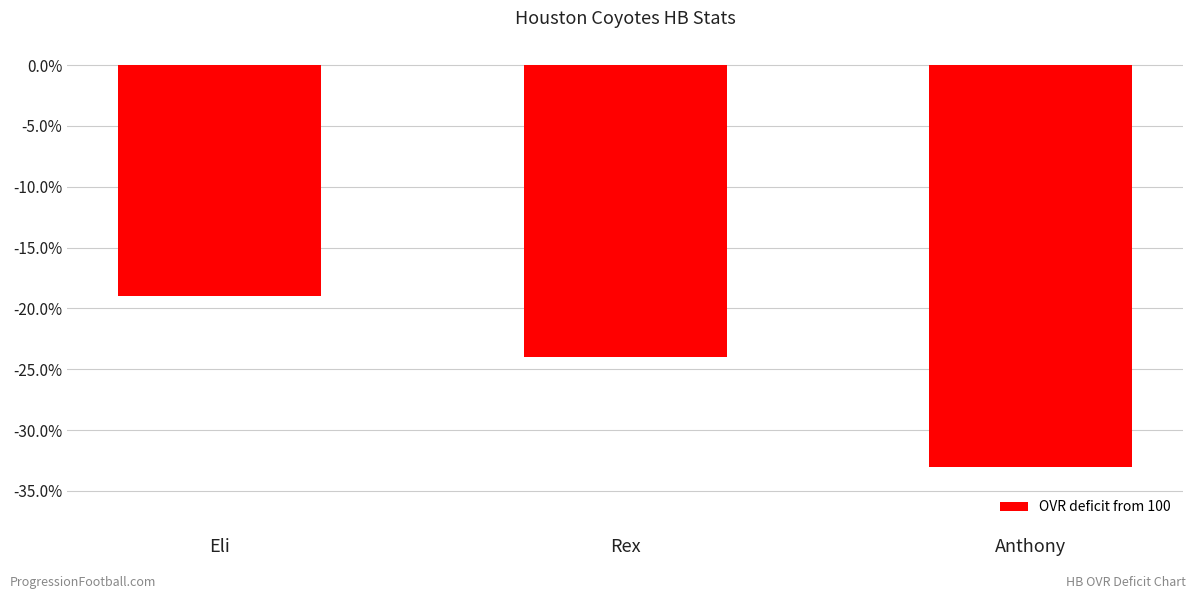

What is the difference between the values at Rex and Anthony?

0.1